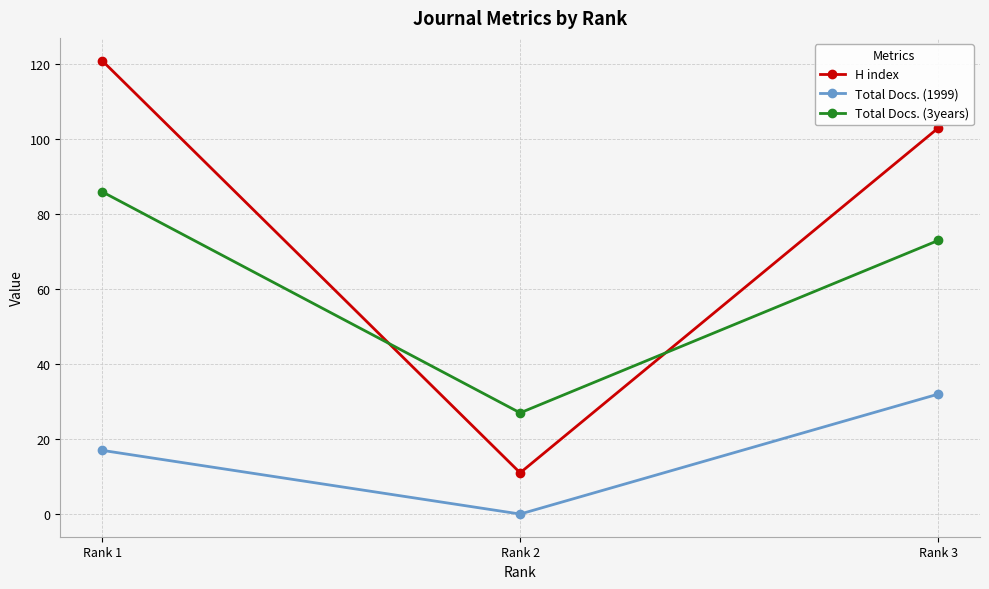

Does the chart display data point markers on the line(s)?

Yes